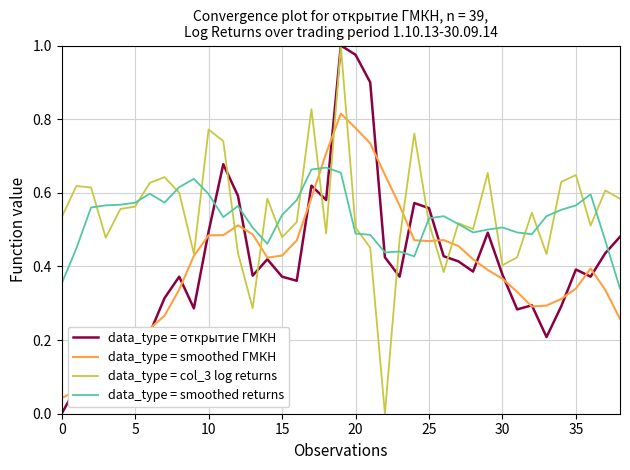

True or false: data_type = smoothed ГМКН and data_type = smoothed returns intersect in this chart.

True